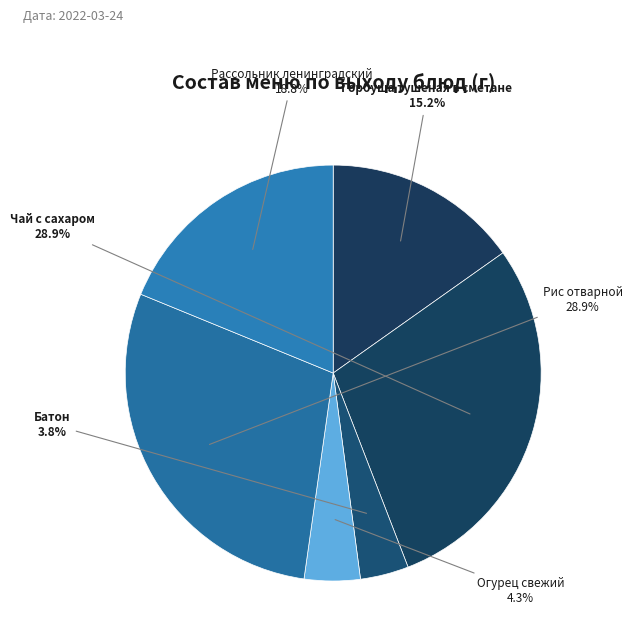

What is the smallest slice in the pie chart?

Батон (Завтрак)